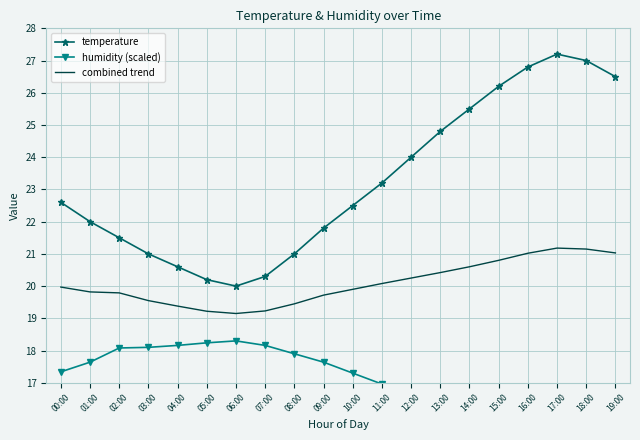

True or false: temperature and combined trend intersect in this chart.

False